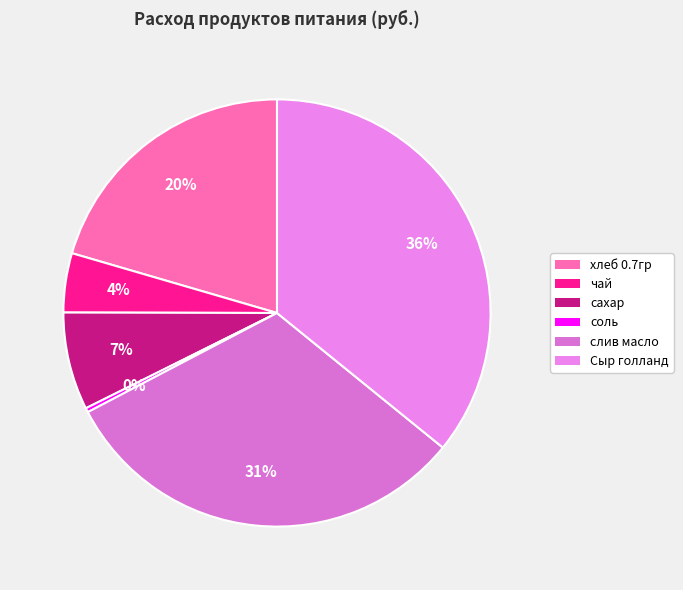

Does хлеб 0.7гр represent more than half of the total?

No